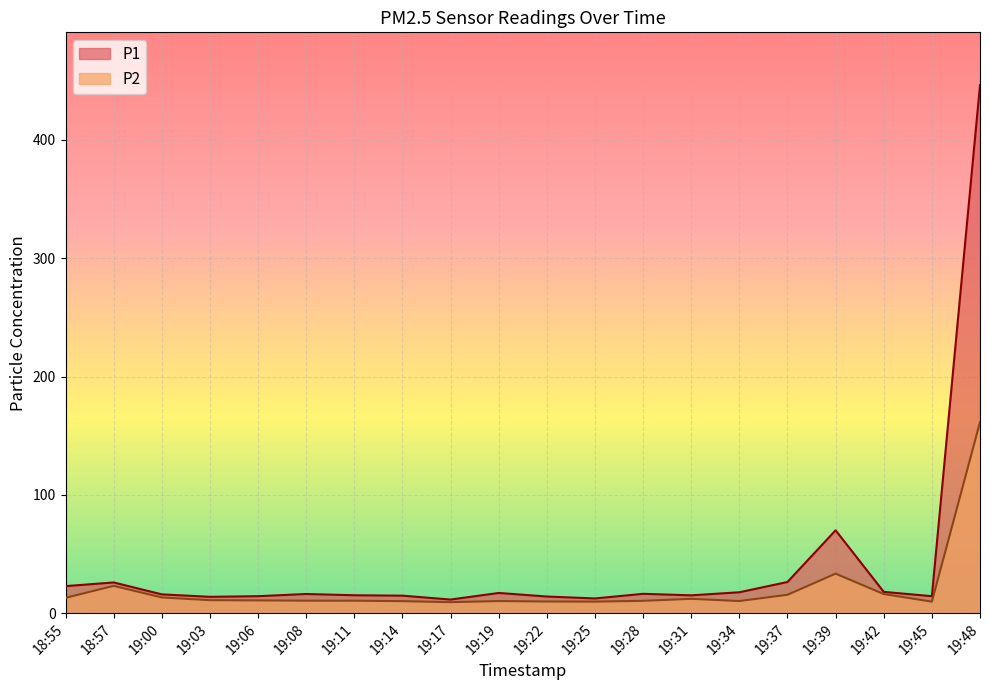

Which category has the highest value in the P2 series?

19:48